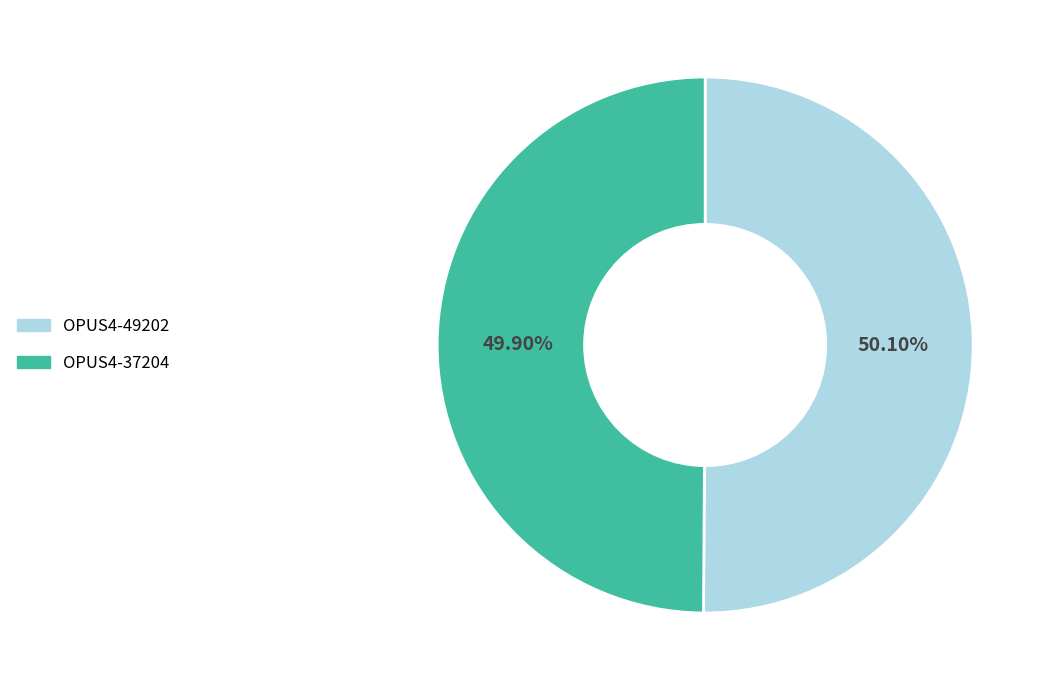

Approximately how many times larger is the value at OPUS4-49202 compared to OPUS4-37204?

1.0